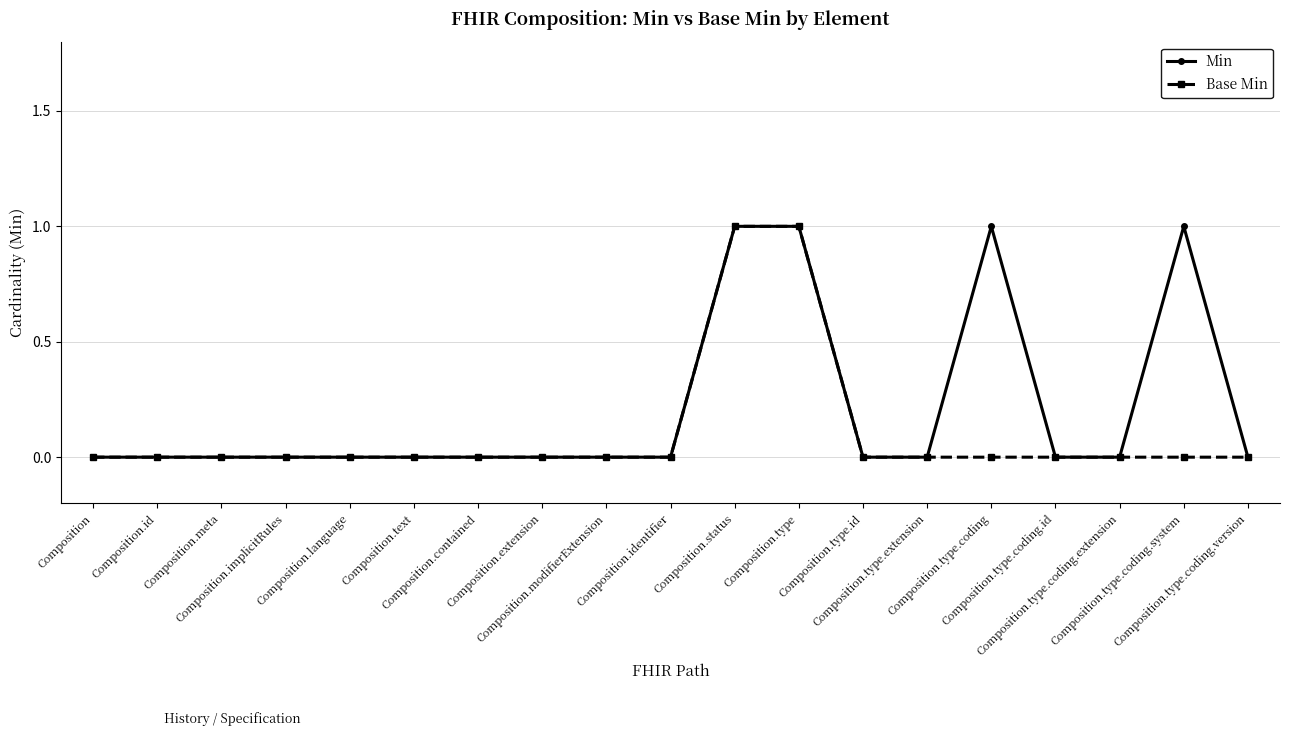

The Base Min series shows 0 at Composition.type.coding.extension. True or false?

True